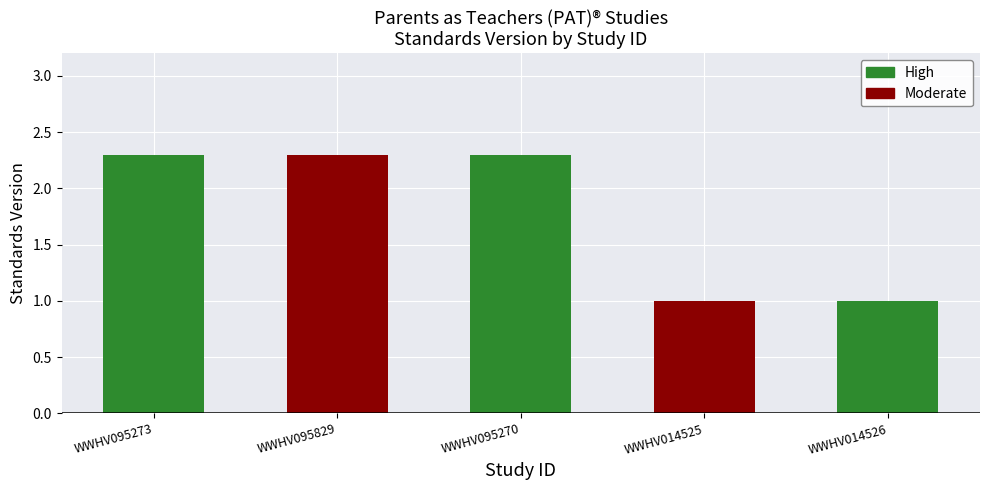

Where does the data first go above 2?

WWHV095273